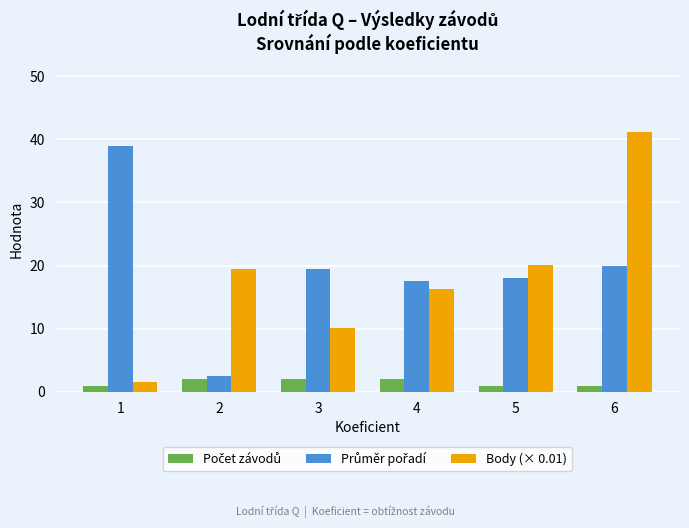

What is the difference between the highest and lowest values at 3?

17.5